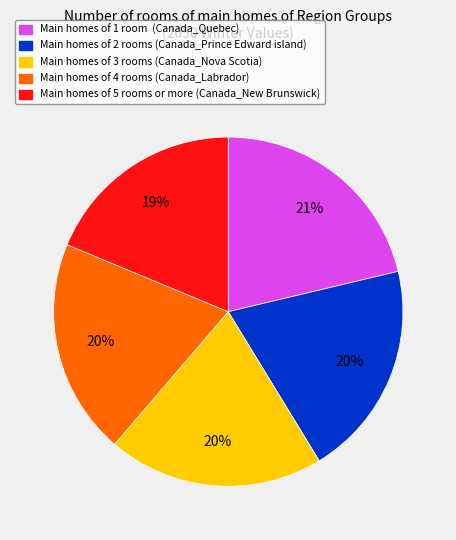

Is there any slice that represents more than half of the pie?

No